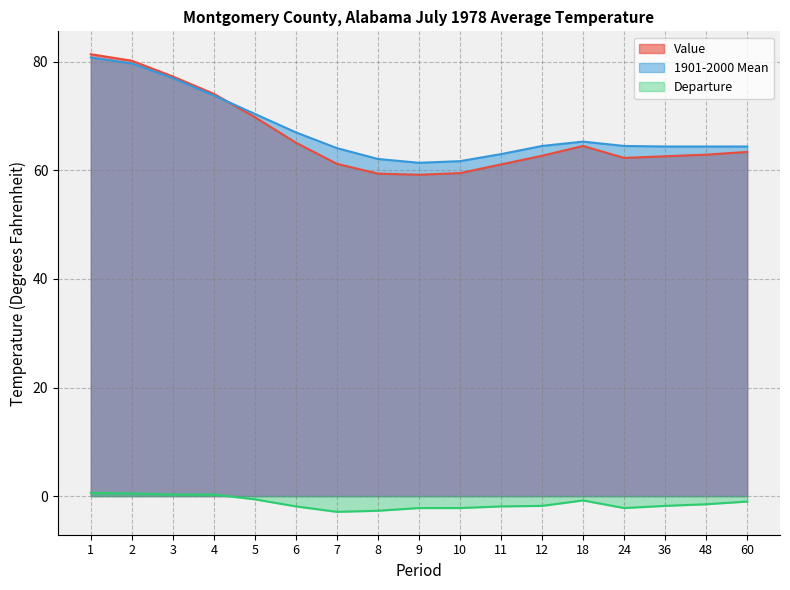

Where is the first local maximum for 1901-2000 Mean?

18